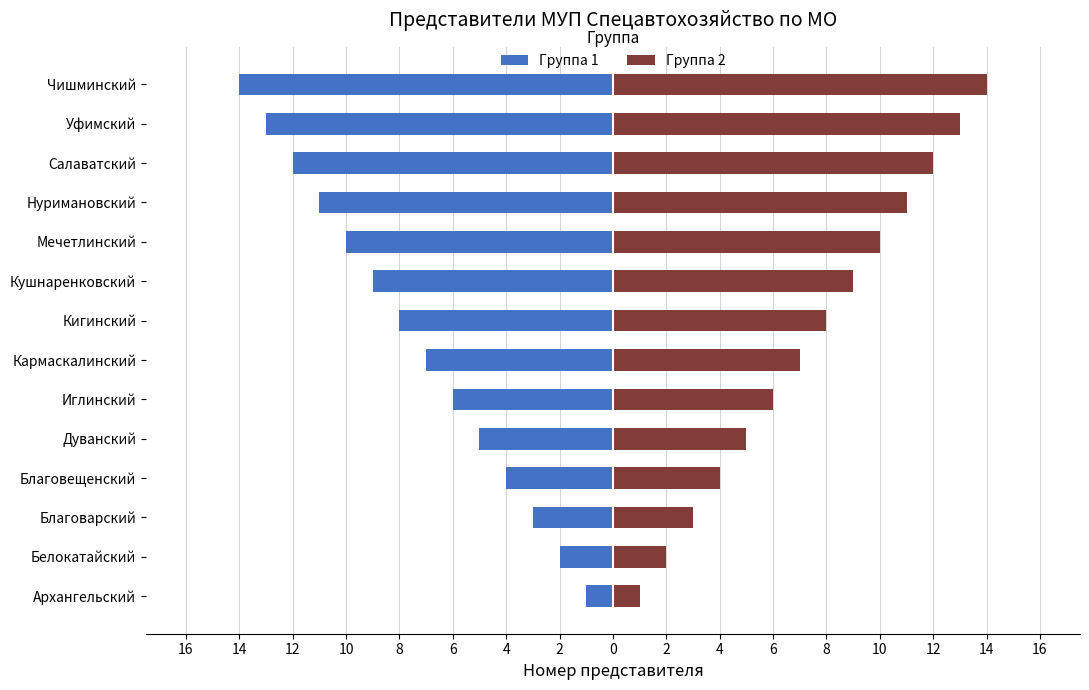

Reading left to right, list all the values displayed in this chart.

Группа 1: -1	-2	-3	-4	-5	-6	-7	-8	-9	-10	-11	-12	-13	-14
Группа 2: 1	2	3	4	5	6	7	8	9	10	11	12	13	14